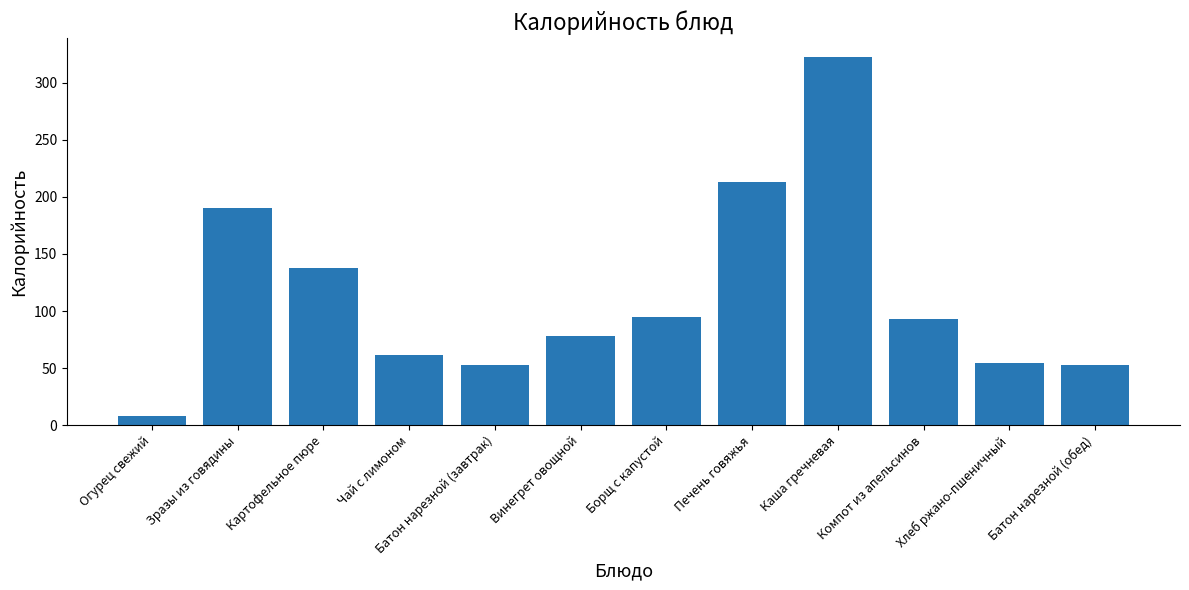

Does the chart contain stacked bars?

No